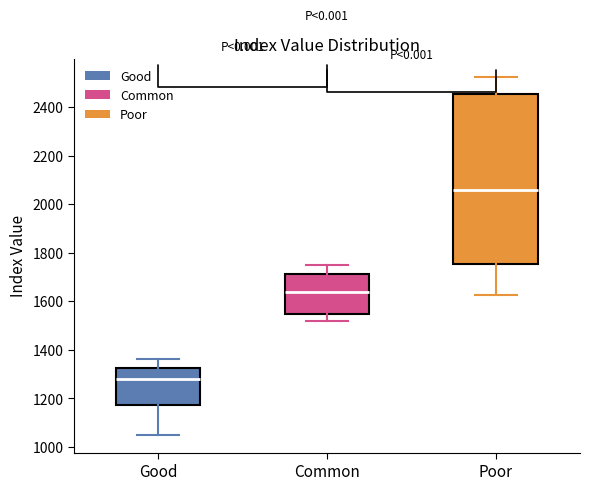

Which box has the lowest median line?

Good